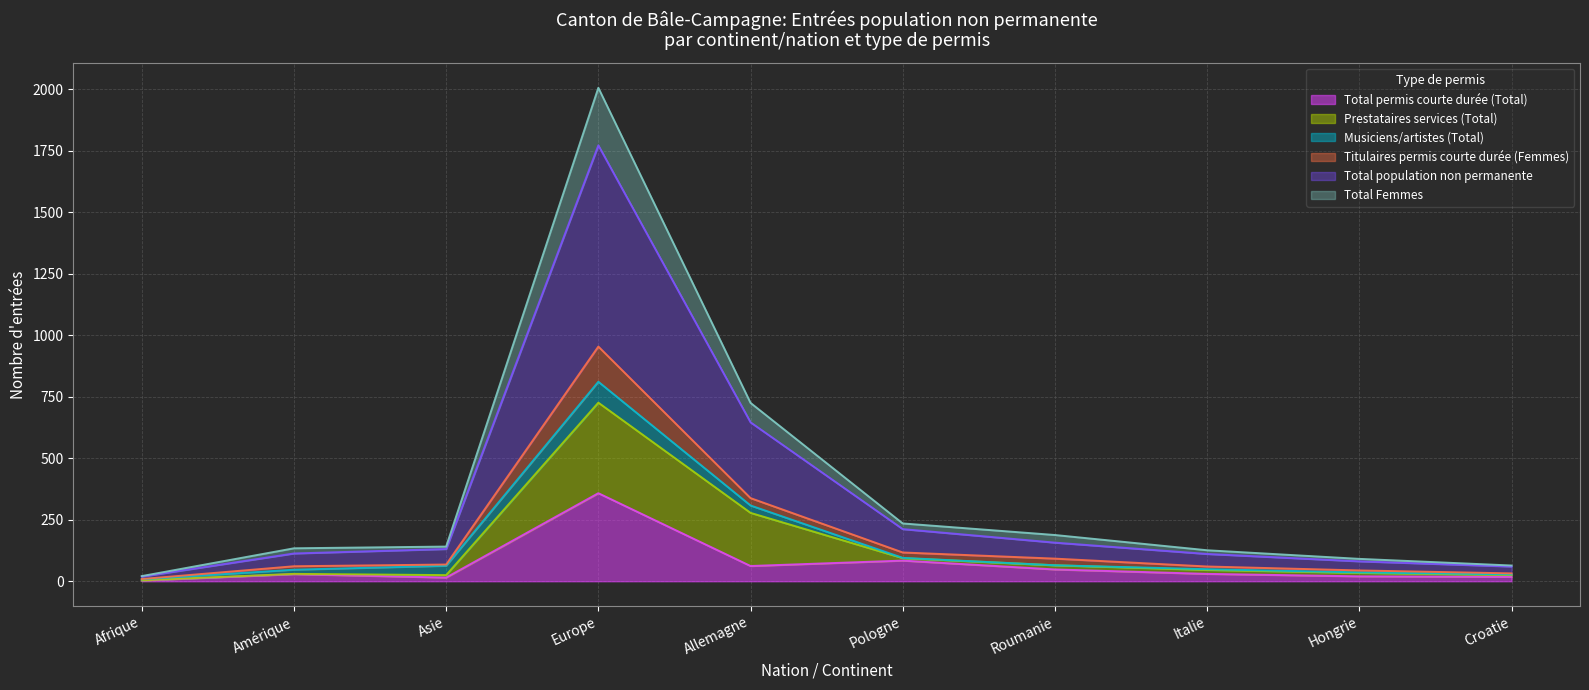

True or false: Total Femmes has more than 2 points higher than both neighbors.

False